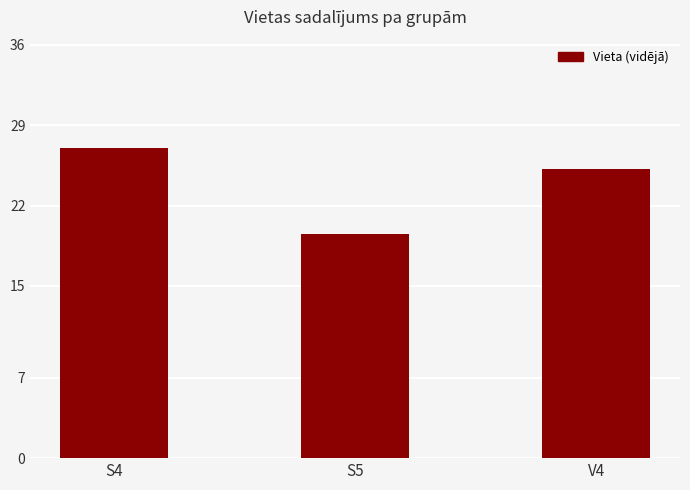

Reading left to right, transcribe all the data shown in this chart.

27.0	19.5	25.2